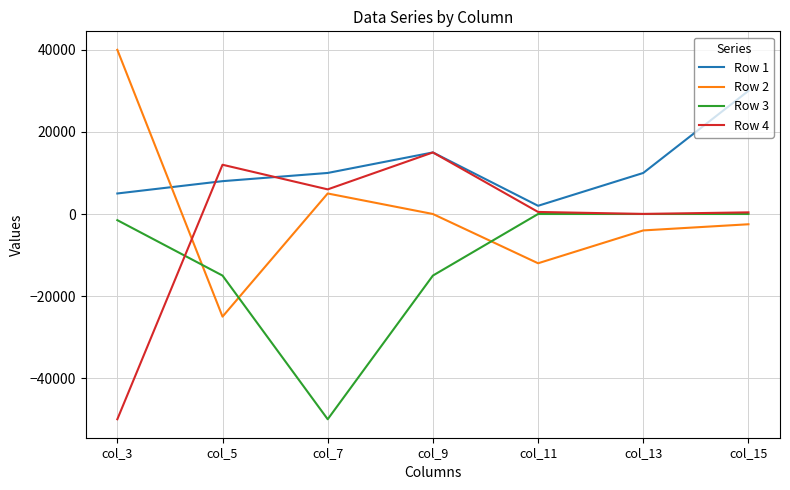

Which category has the highest value in the Row 2 series?

col_3